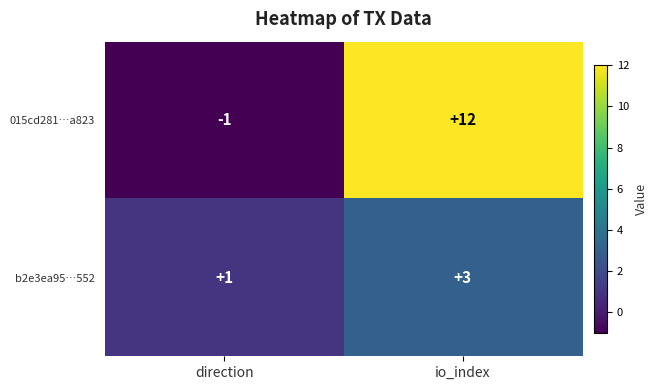

List the series in order of their peak value, highest first.

015cd281…a823, b2e3ea95…552